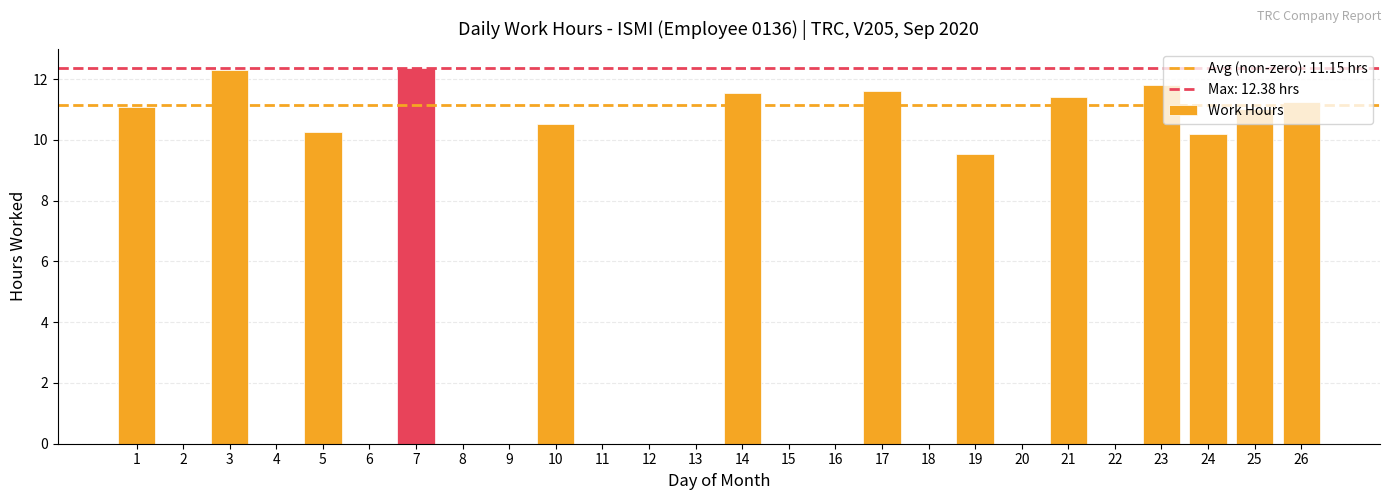

What is the greatest value displayed?

12.4